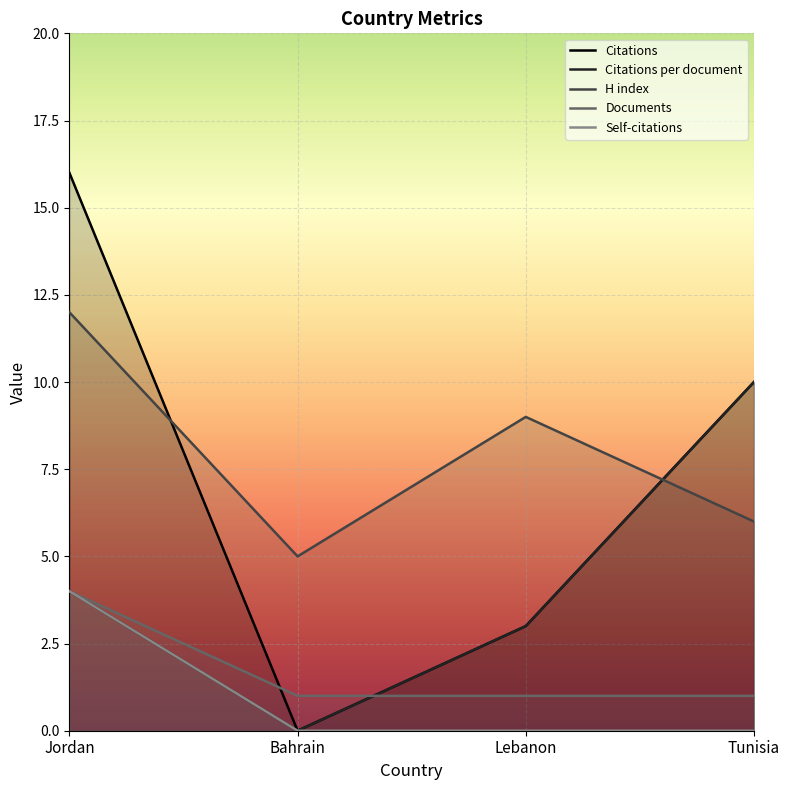

What position from the right is Lebanon?

2